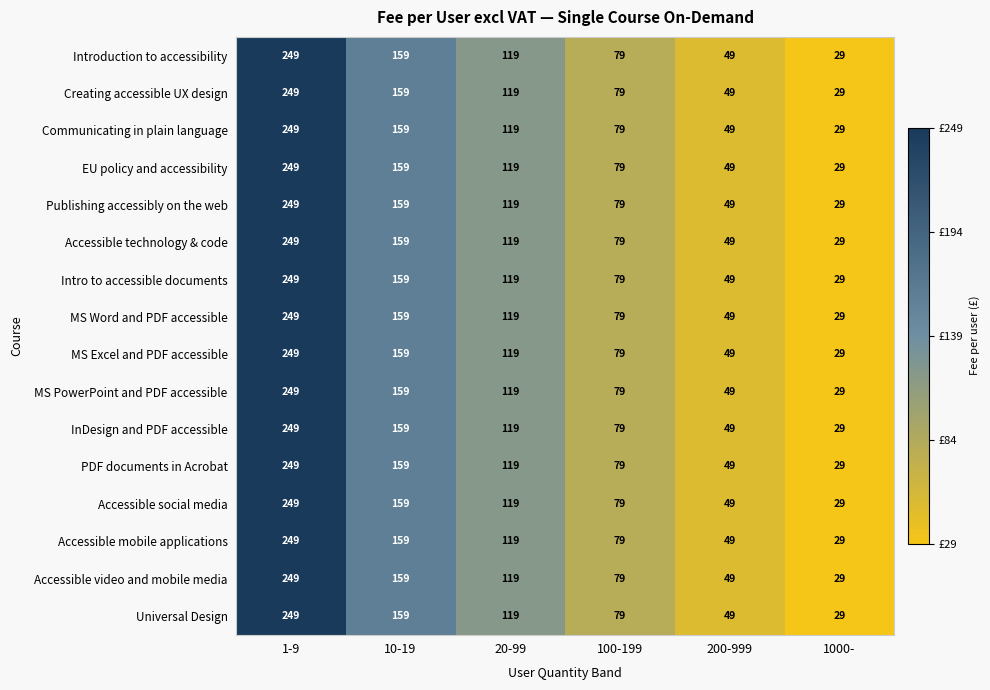

What is the difference between the maximum and minimum values in the MS Excel and PDF accessible series?

220